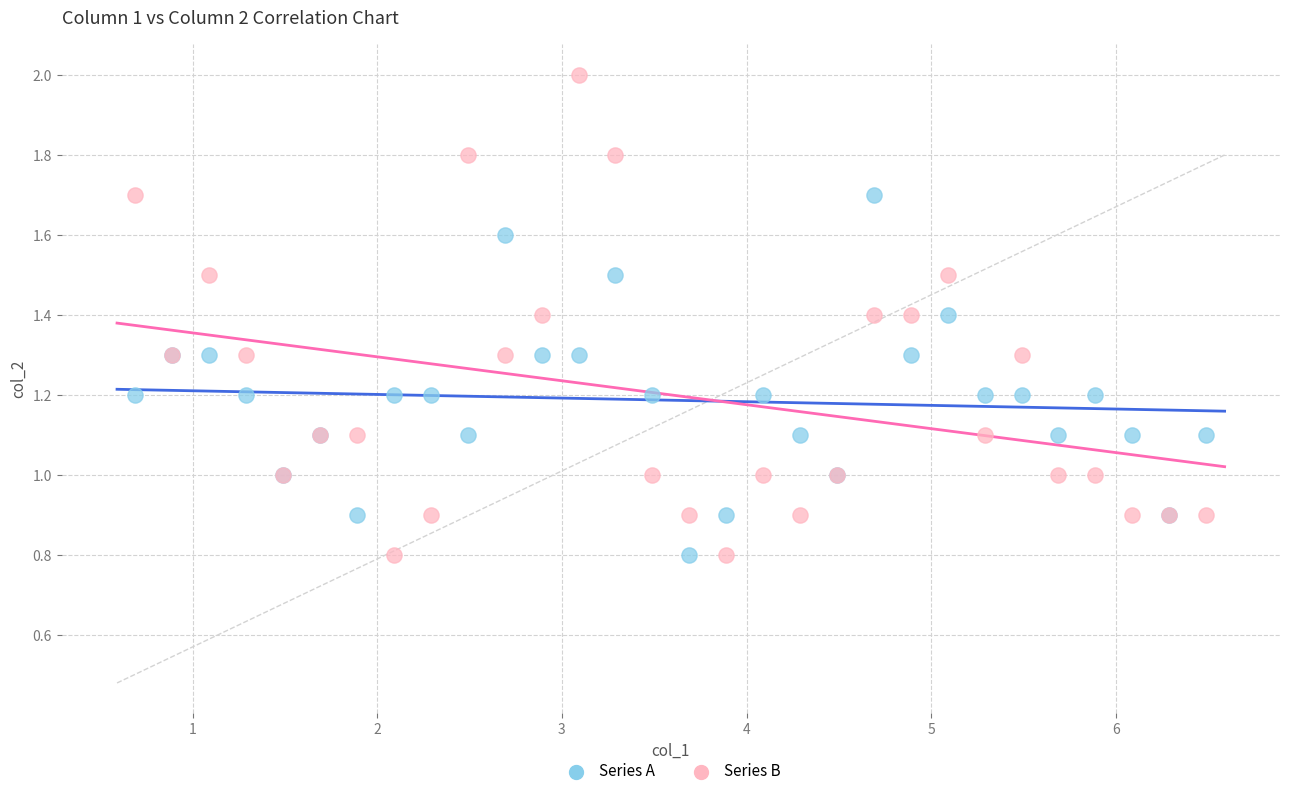

Which series contains the highest Y value?

Series B